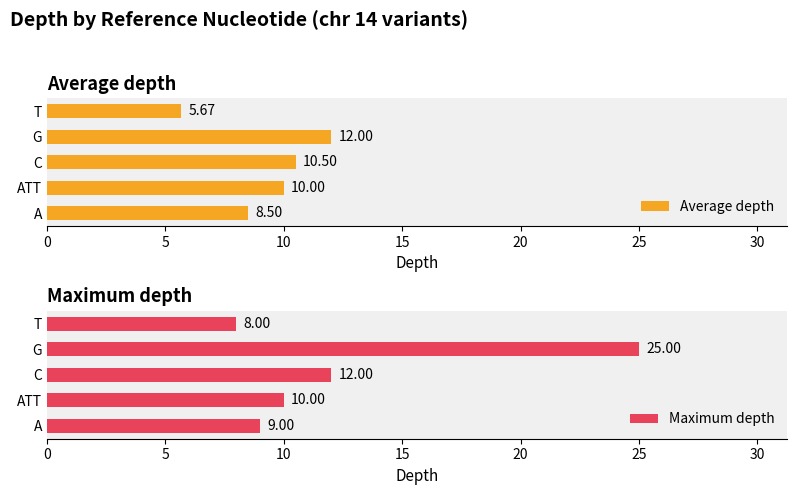

Rank the categories by Average depth value from highest to lowest.

G, C, ATT, A, T